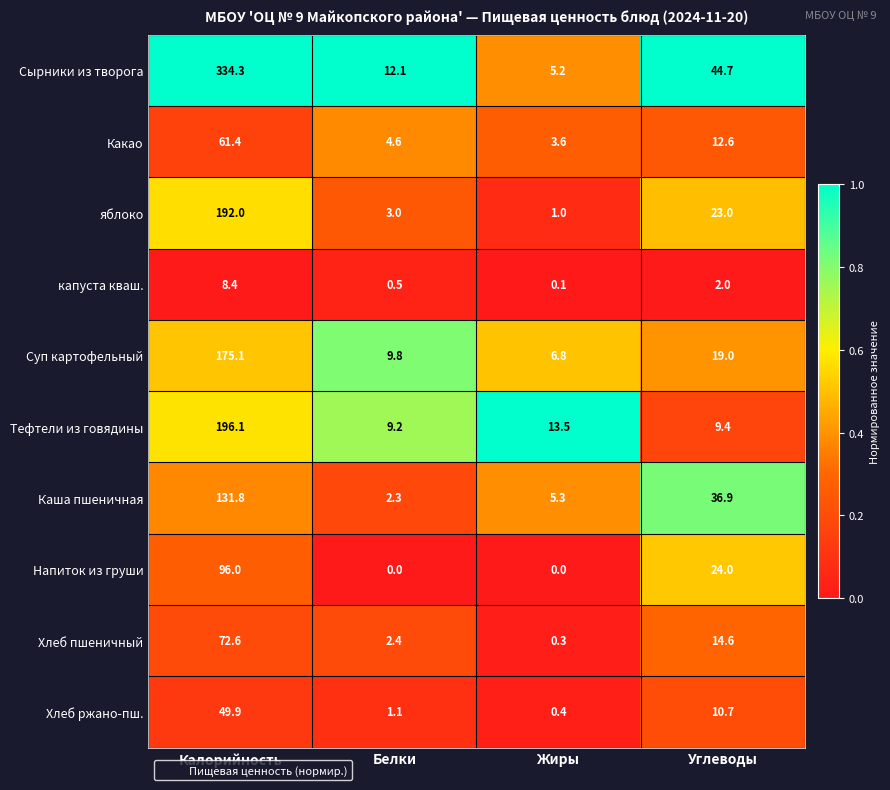

What is the difference between the highest and lowest values at Калорийность?

325.9